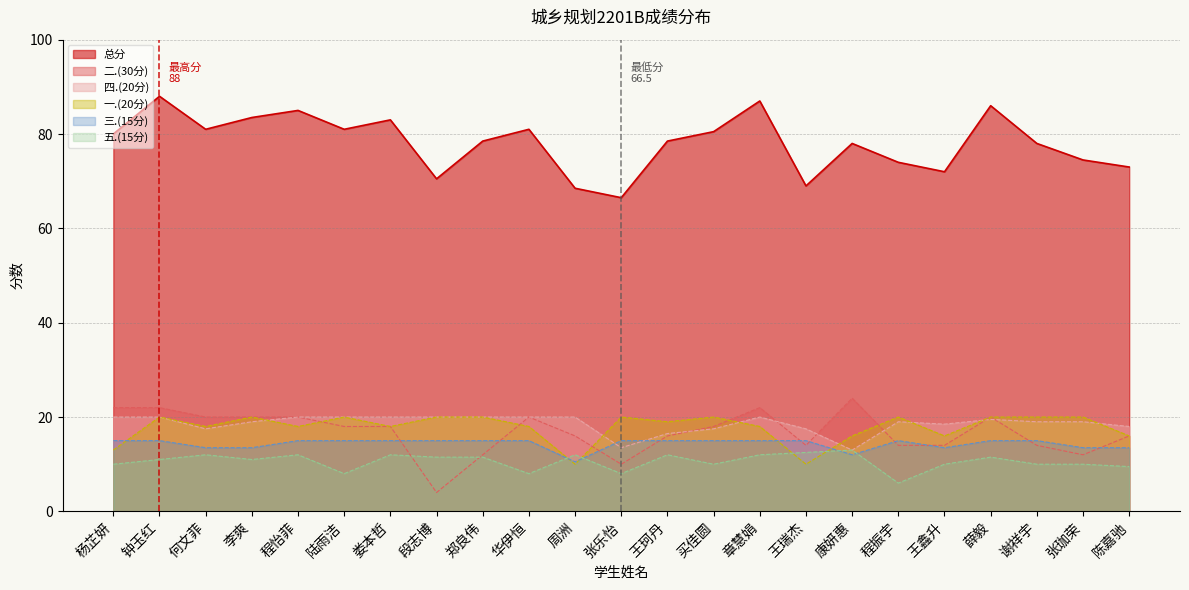

True or false: 五.(15分) has a value of 8.0 at 陆雨洁.

True